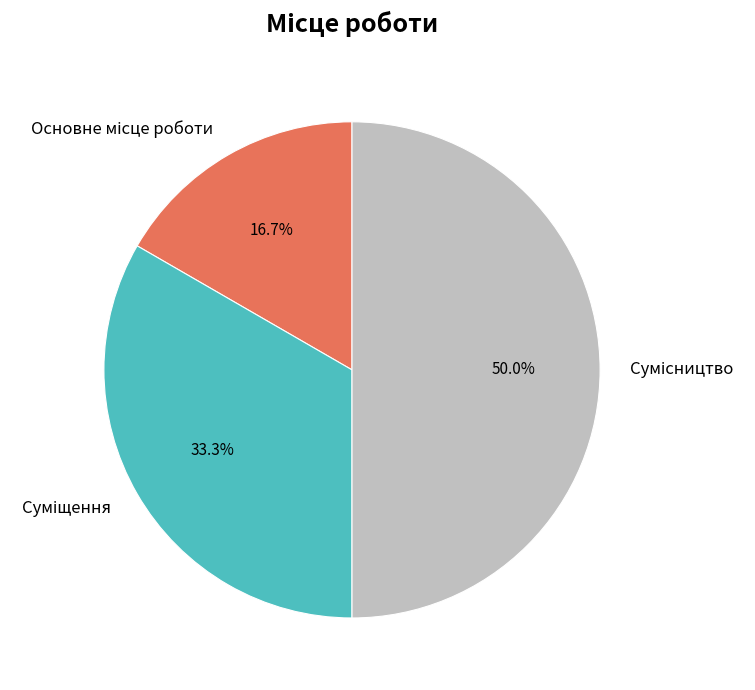

True or false: Основне місце роботи accounts for 6% of the total.

False